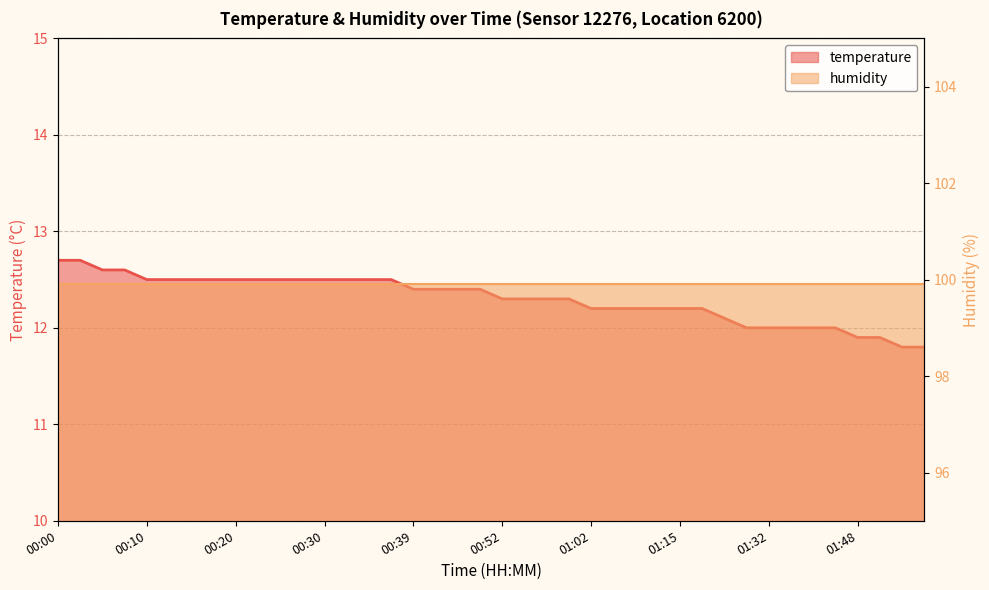

How many data points are less than 12?

4